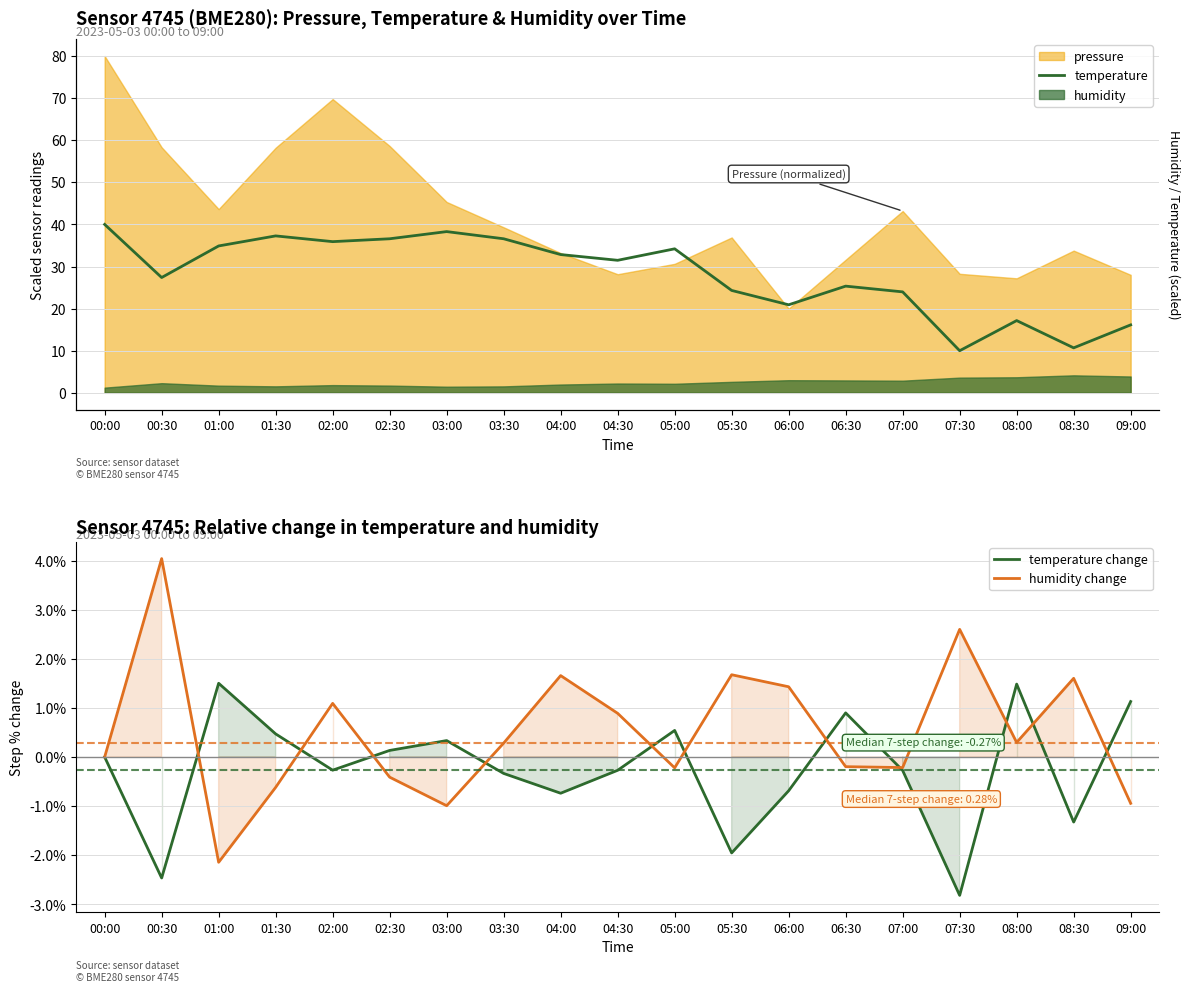

At which category does temperature change reach its first local peak?

01:00